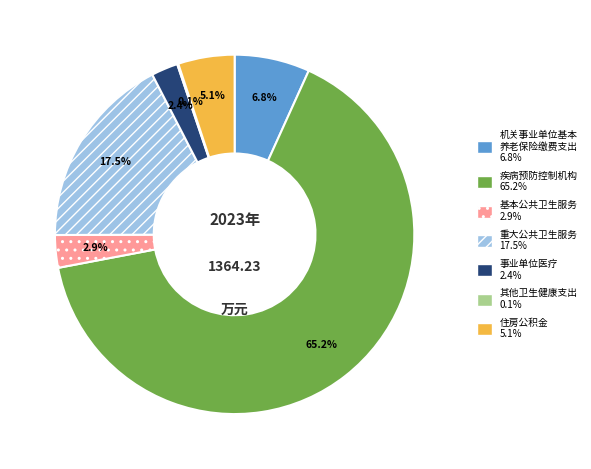

Is there any slice that represents more than half of the pie?

Yes